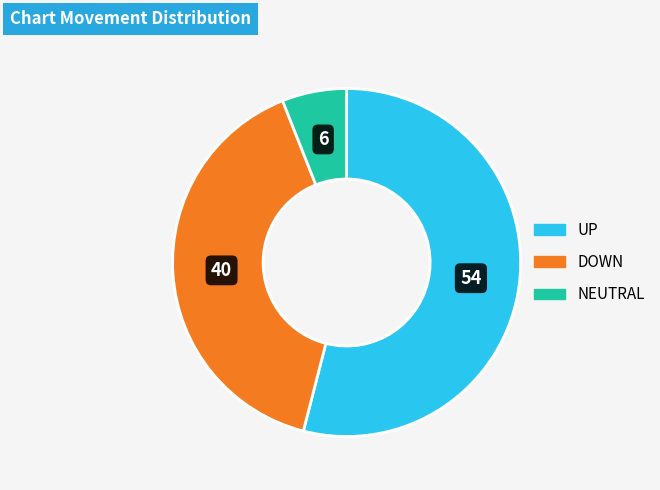

Is there a majority slice in this chart?

Yes